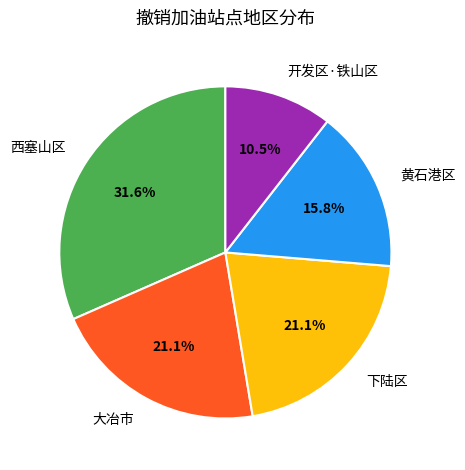

Between 下陆区 and 黄石港区, which is larger?

下陆区